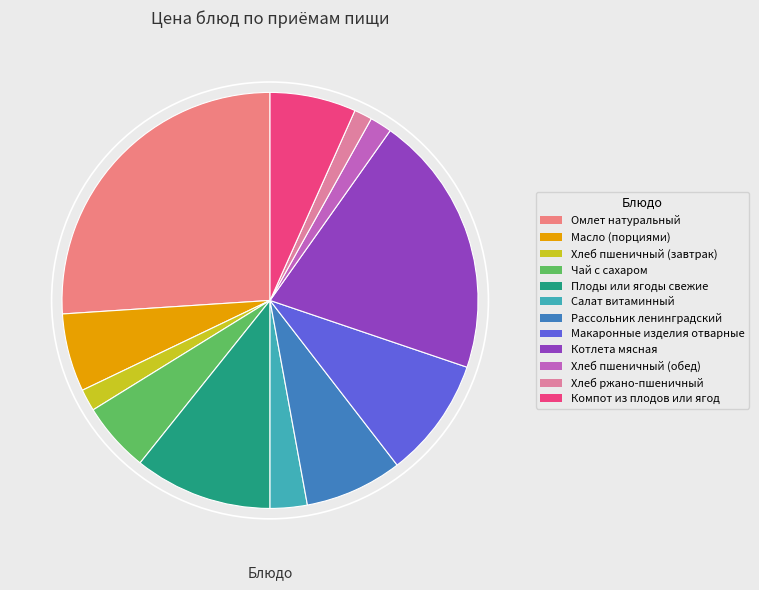

Which slice is the largest?

Омлет натуральный